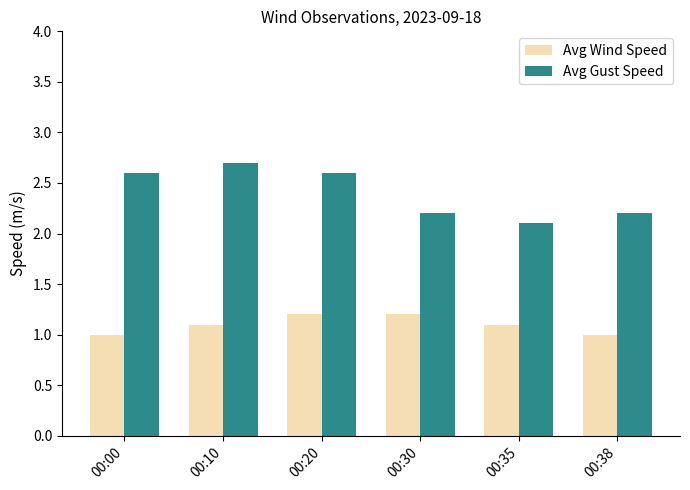

What is the total value across all series at 00:35?

3.2